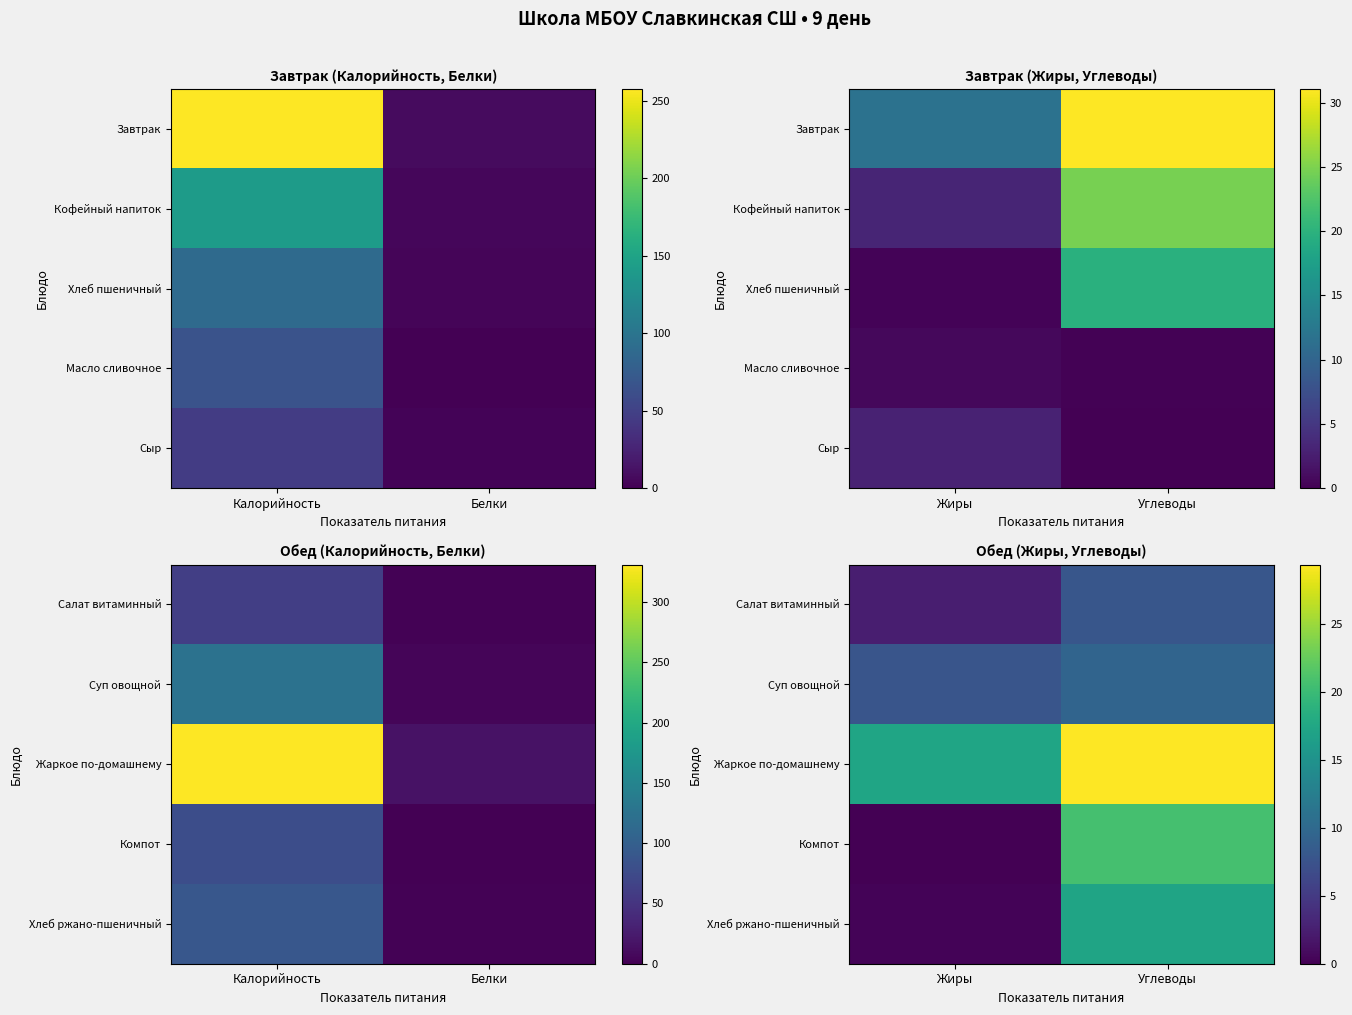

At how many categories does at least one series exceed 6?

2